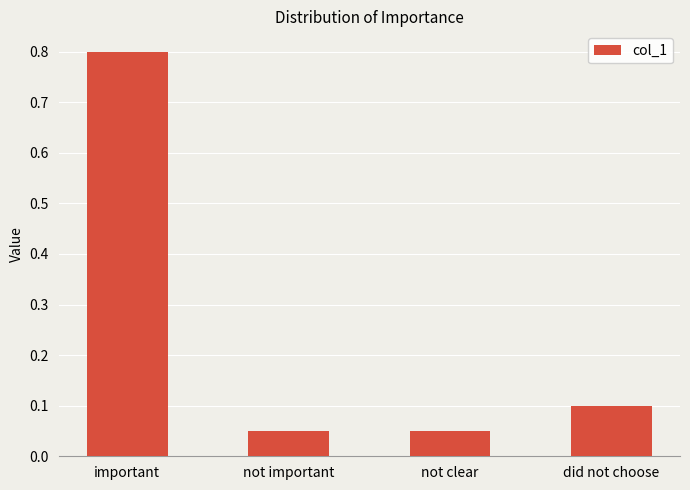

Which category has the highest value across all series?

important